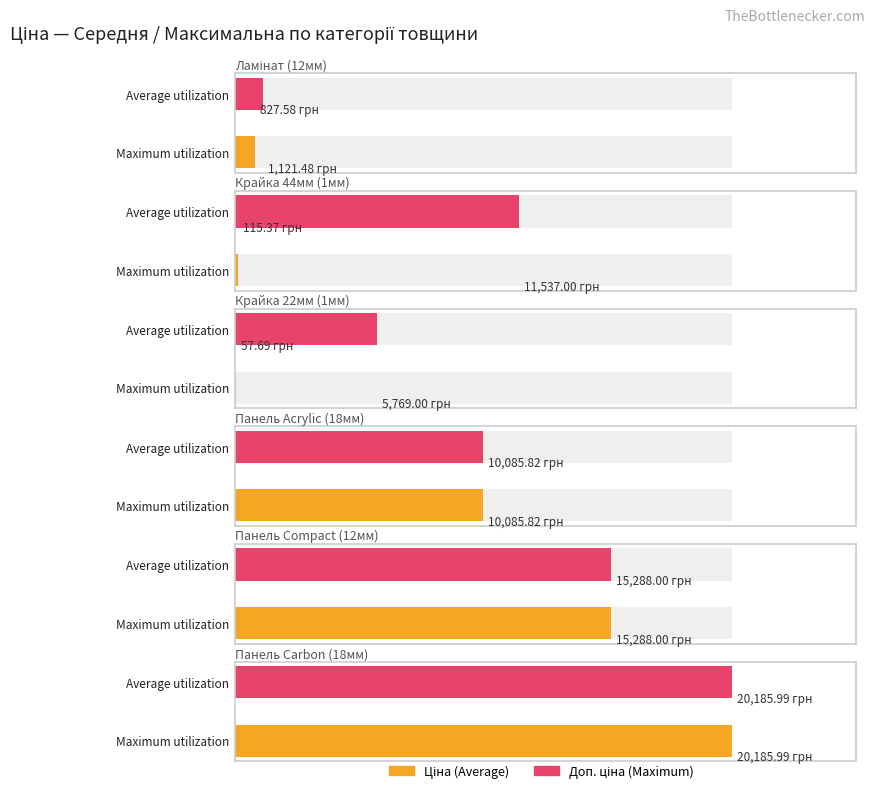

What is the minimum value shown in the chart?

57.7